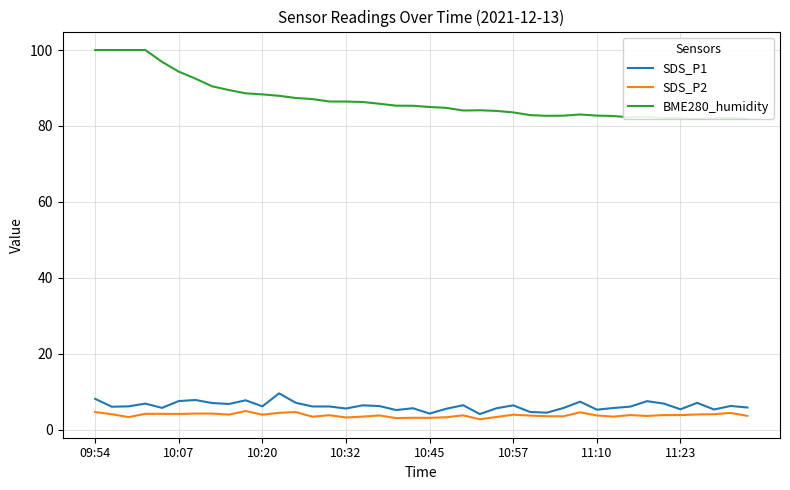

How many series are shown in this chart?

3